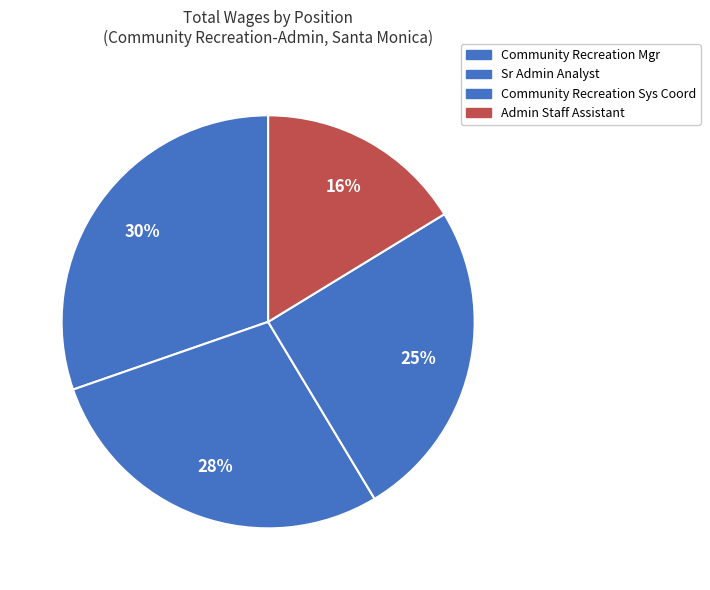

Between Community Recreation Sys Coord and Sr Admin Analyst, which is larger?

Sr Admin Analyst